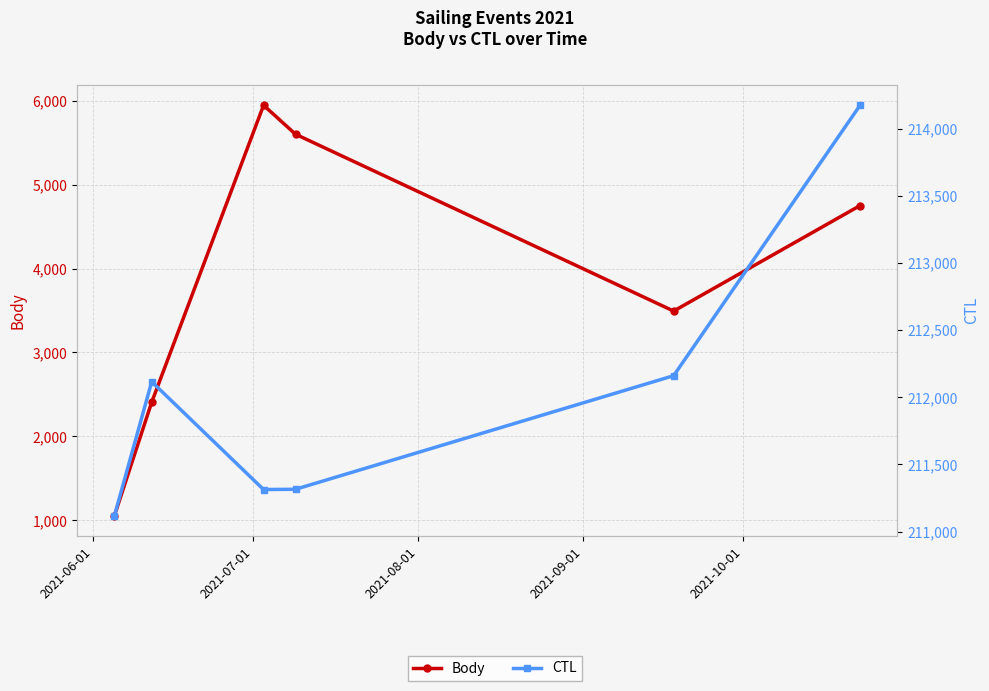

Rank the series by their maximum value, from highest to lowest.

CTL, Body